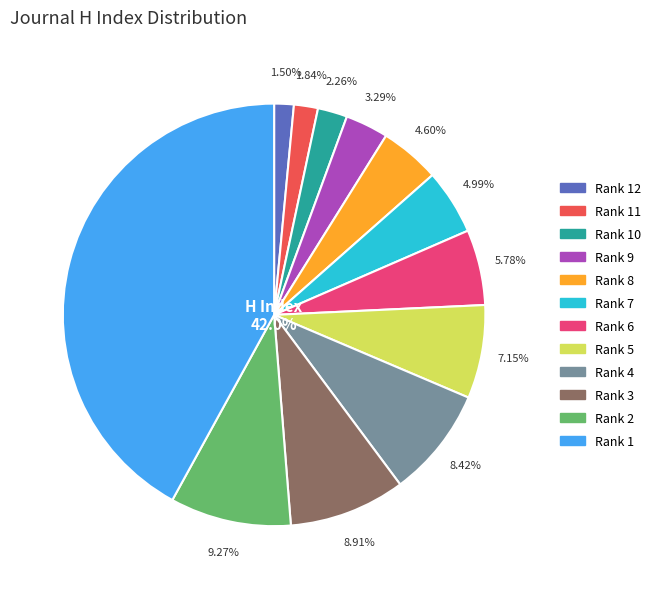

Approximately how many times larger is the value at Rank 12 compared to Rank 5?

0.2